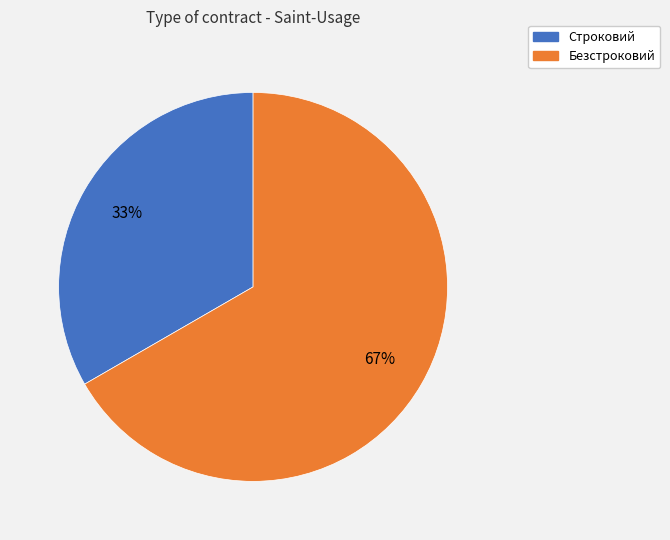

Between Безстроковий and Строковий, which is larger?

Безстроковий